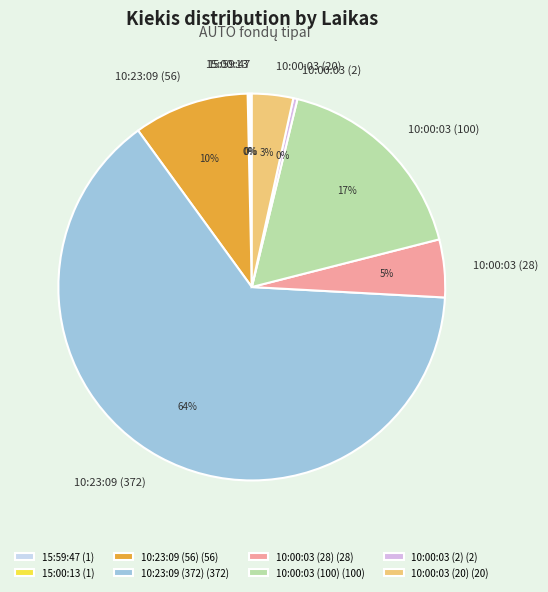

What percentage is the 10:00:03 (28) slice, to the nearest percent?

5%